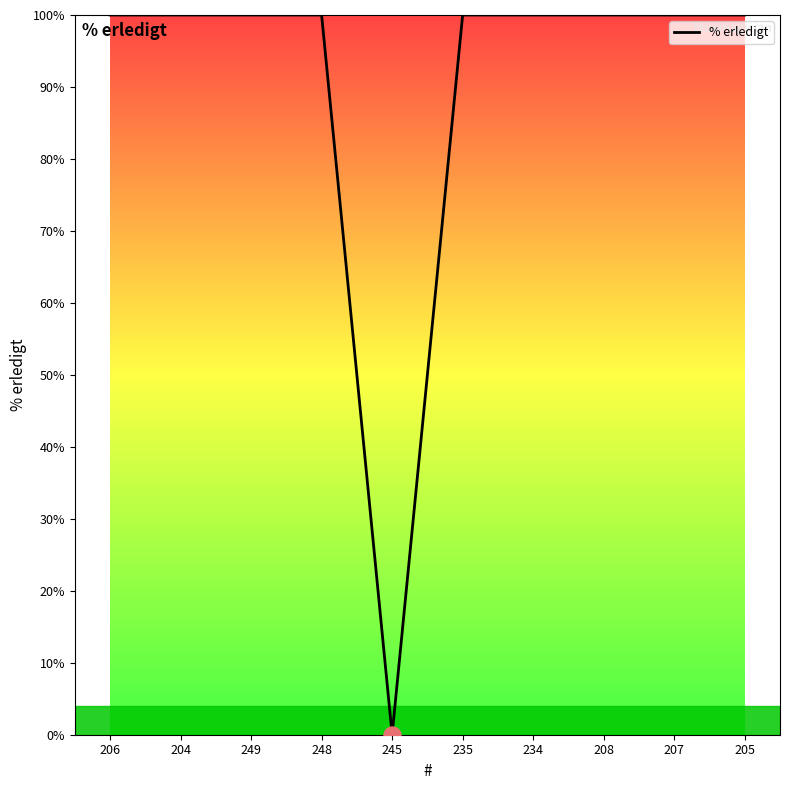

Approximately how many times larger is the value at 207 compared to 206?

1.0